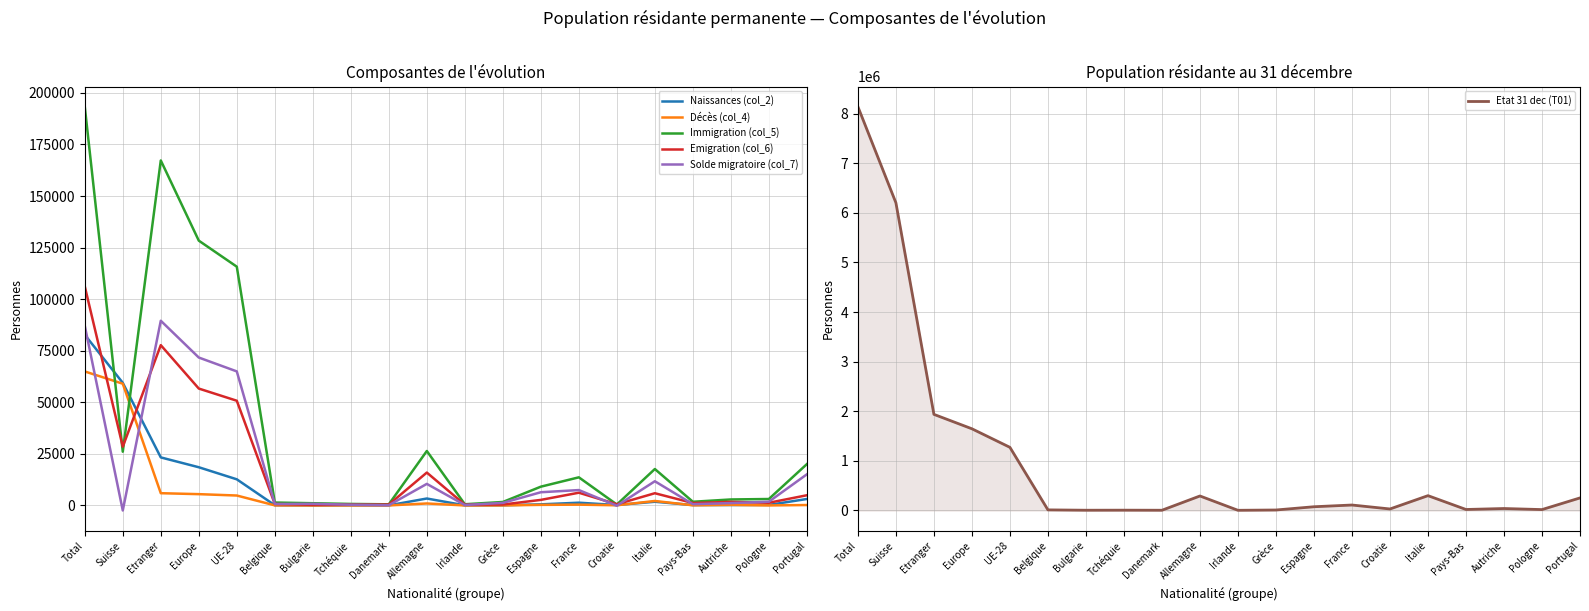

What is the approximate value of Immigration (col_5) at Etranger, to the nearest 100?

167200